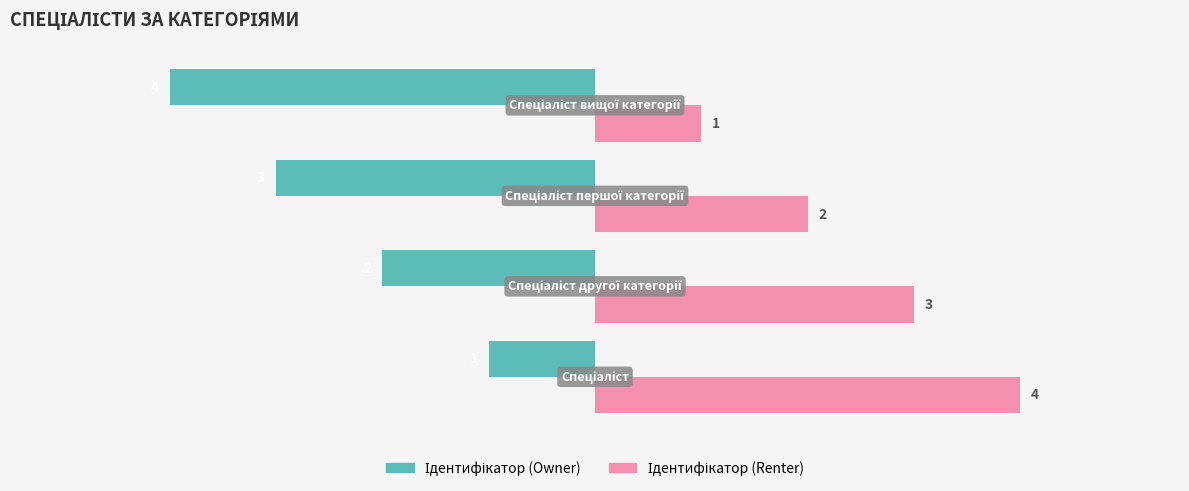

What is the greatest value displayed?

4